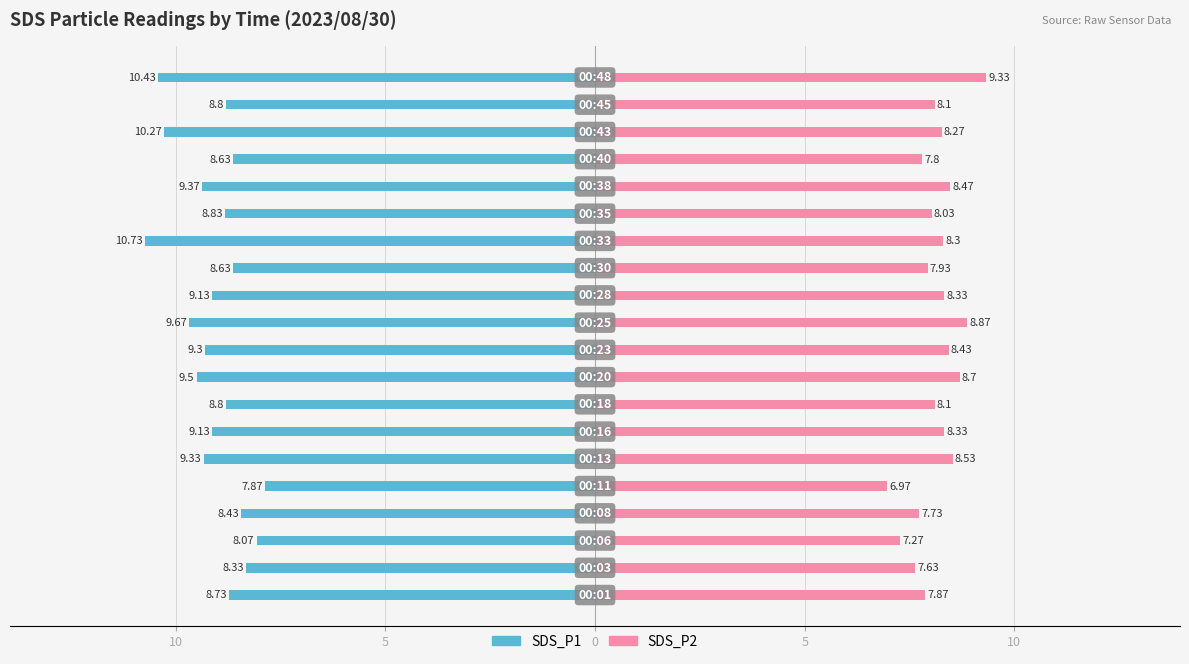

Reading right to left, list all the values displayed in this chart.

SDS_P1: -10.4	-8.8	-10.3	-8.6	-9.4	-8.8	-10.7	-8.6	-9.1	-9.7	-9.3	-9.5	-8.8	-9.1	-9.3	-7.9	-8.4	-8.1	-8.3	-8.7
SDS_P2: 9.3	8.1	8.3	7.8	8.5	8.0	8.3	7.9	8.3	8.9	8.4	8.7	8.1	8.3	8.5	7.0	7.7	7.3	7.6	7.9